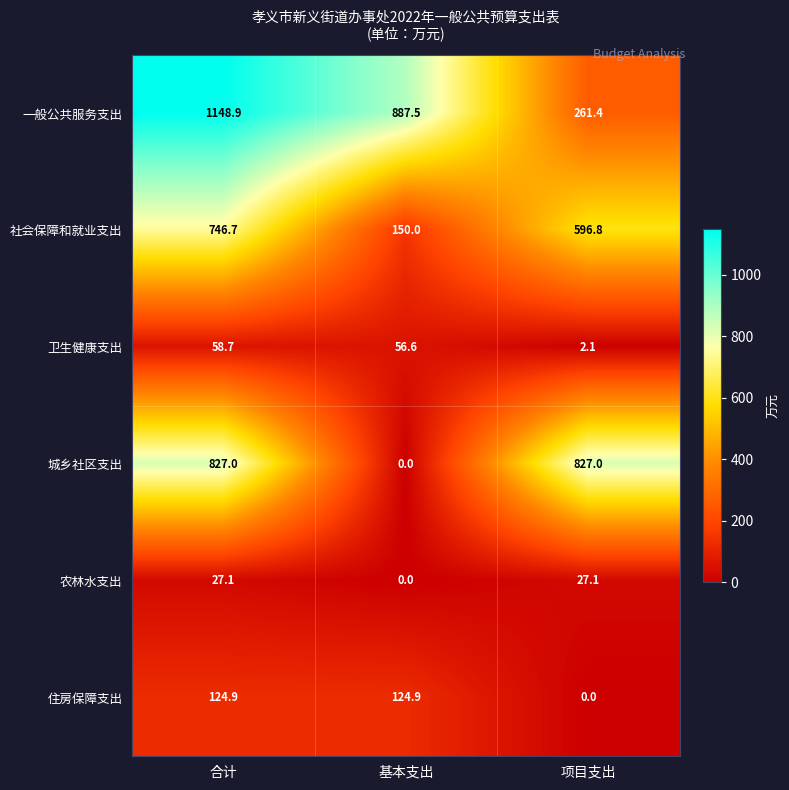

How many series are shown in this chart?

6